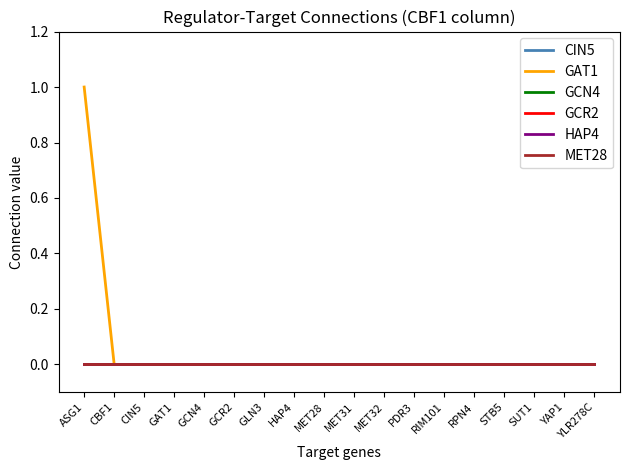

True or false: GAT1 and CIN5 intersect in this chart.

False